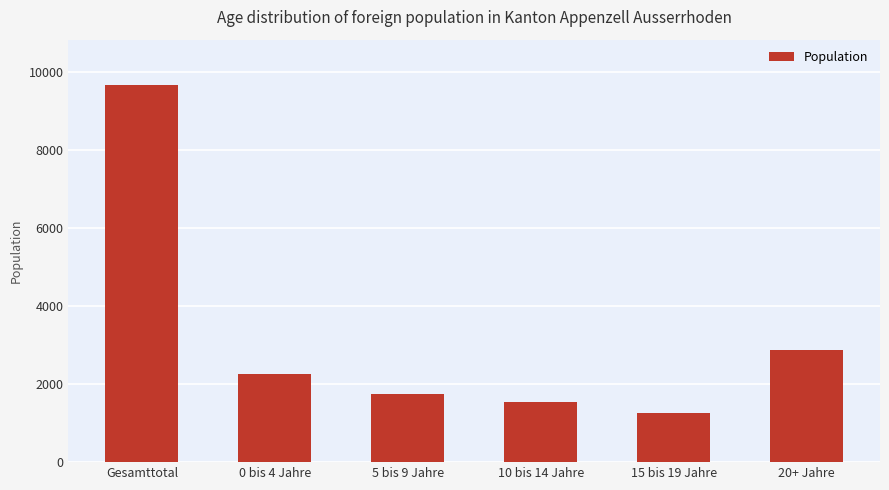

What is the label of the 3rd bar from the right?

10 bis 14 Jahre